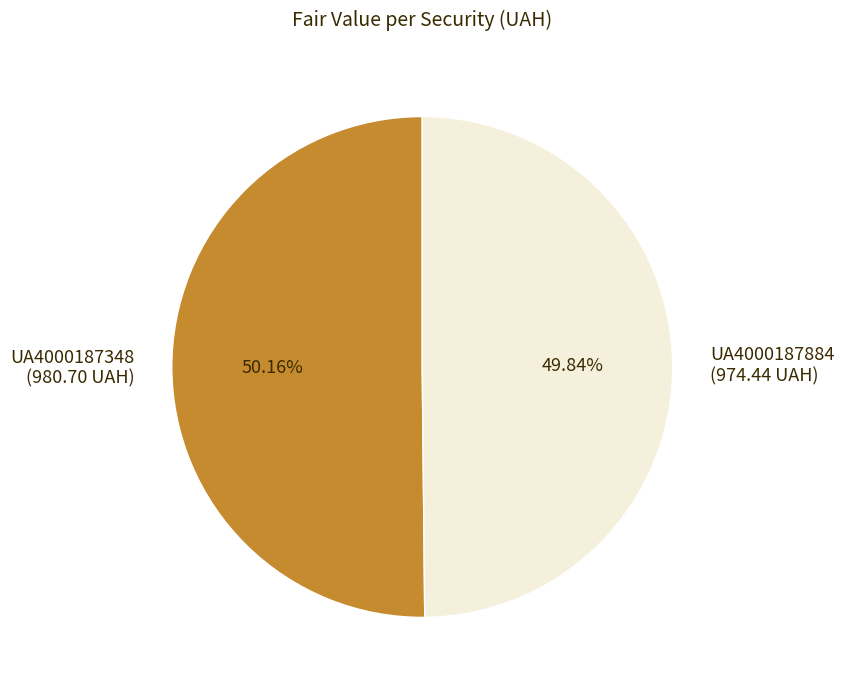

Is there a majority slice in this chart?

Yes